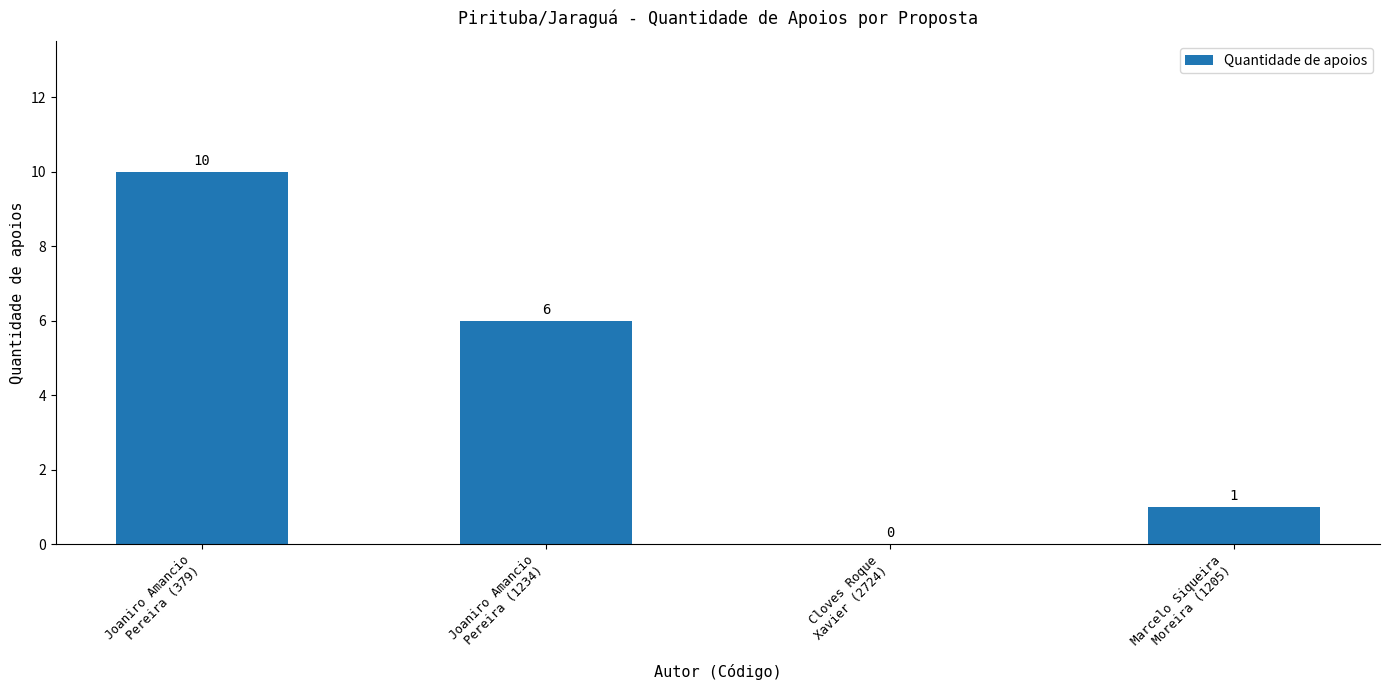

True or false: the data shows 10 at Joaniro Amancio
Pereira (379).

True